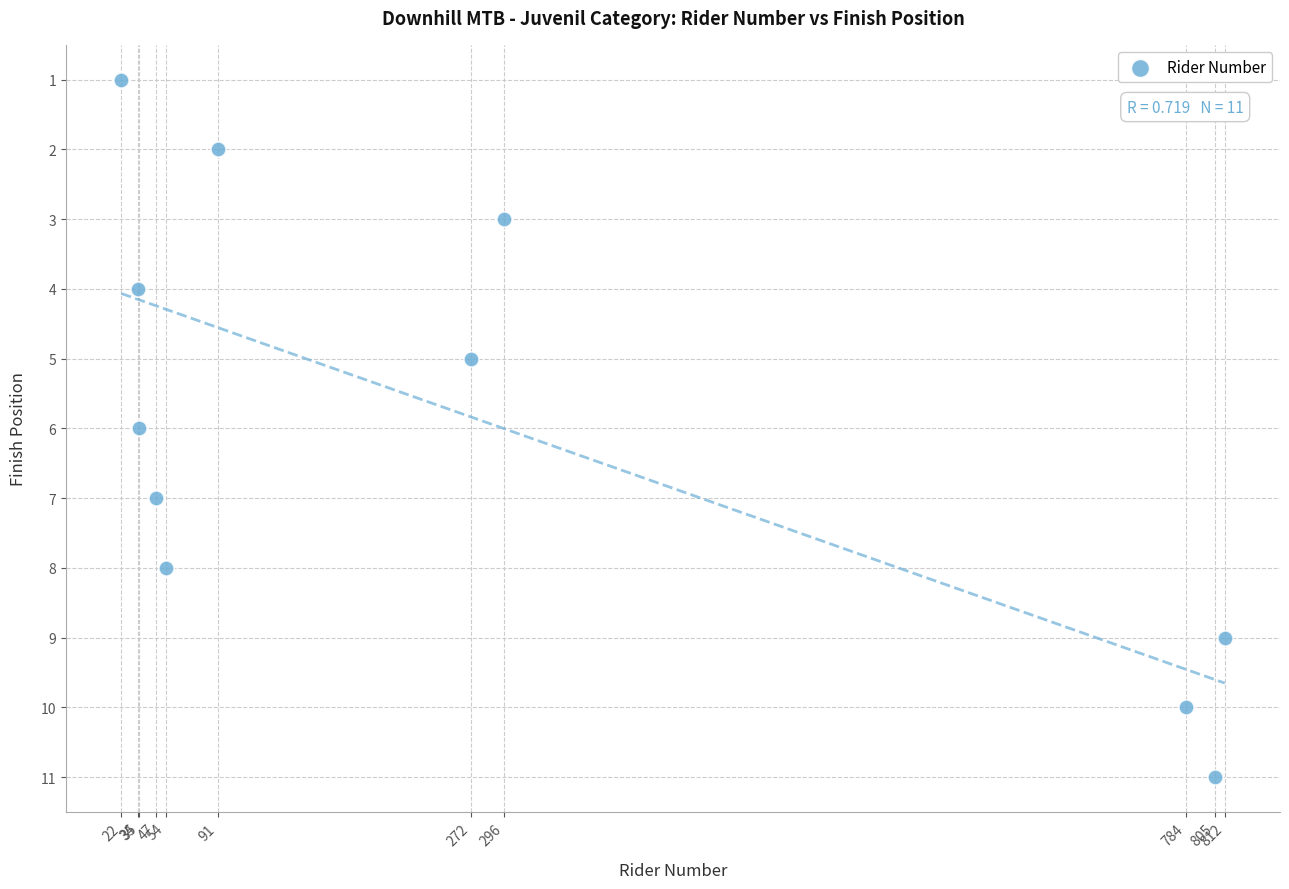

What is the average Y value?

6